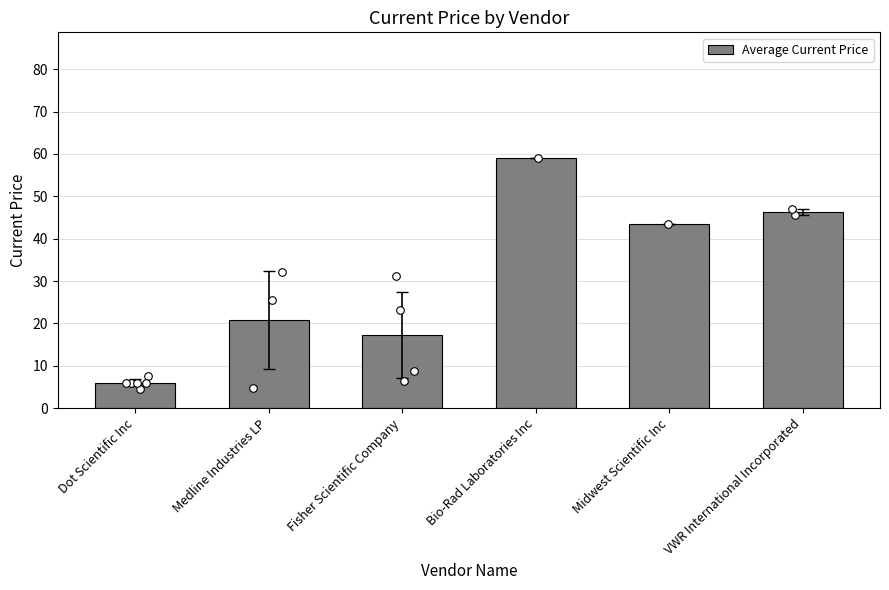

What is the ratio of the value at Midwest Scientific Inc to the value at Medline Industries LP?

2.1